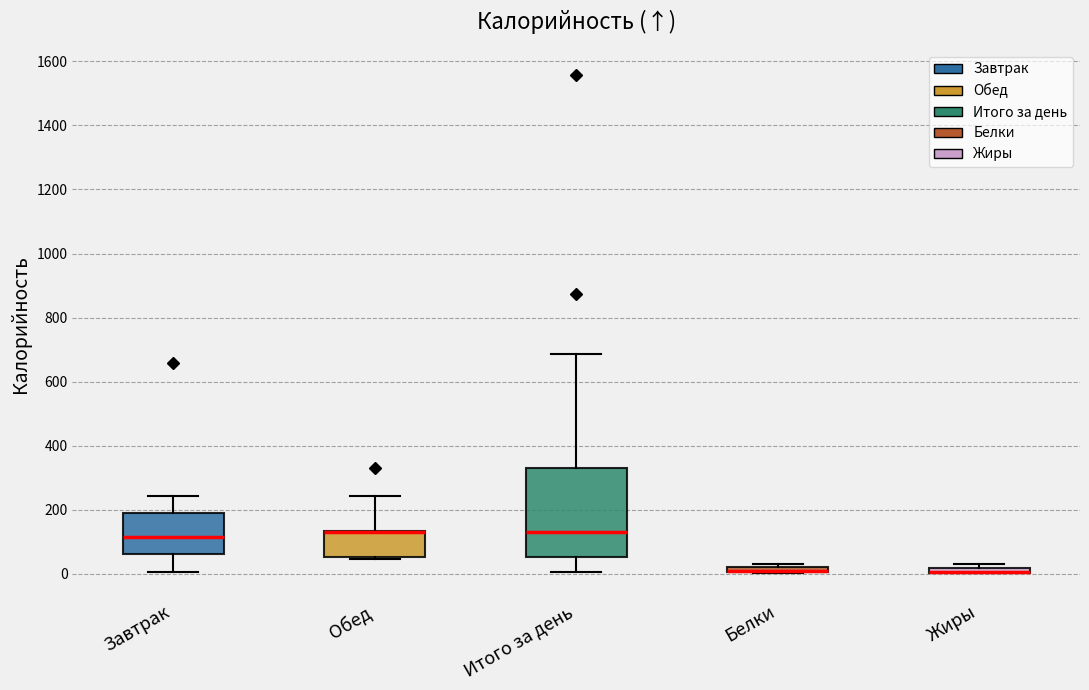

Where is the lower edge of the box for Белки on the y-axis? The values are not printed on the chart, so give them approximately, as read against the axis.

0